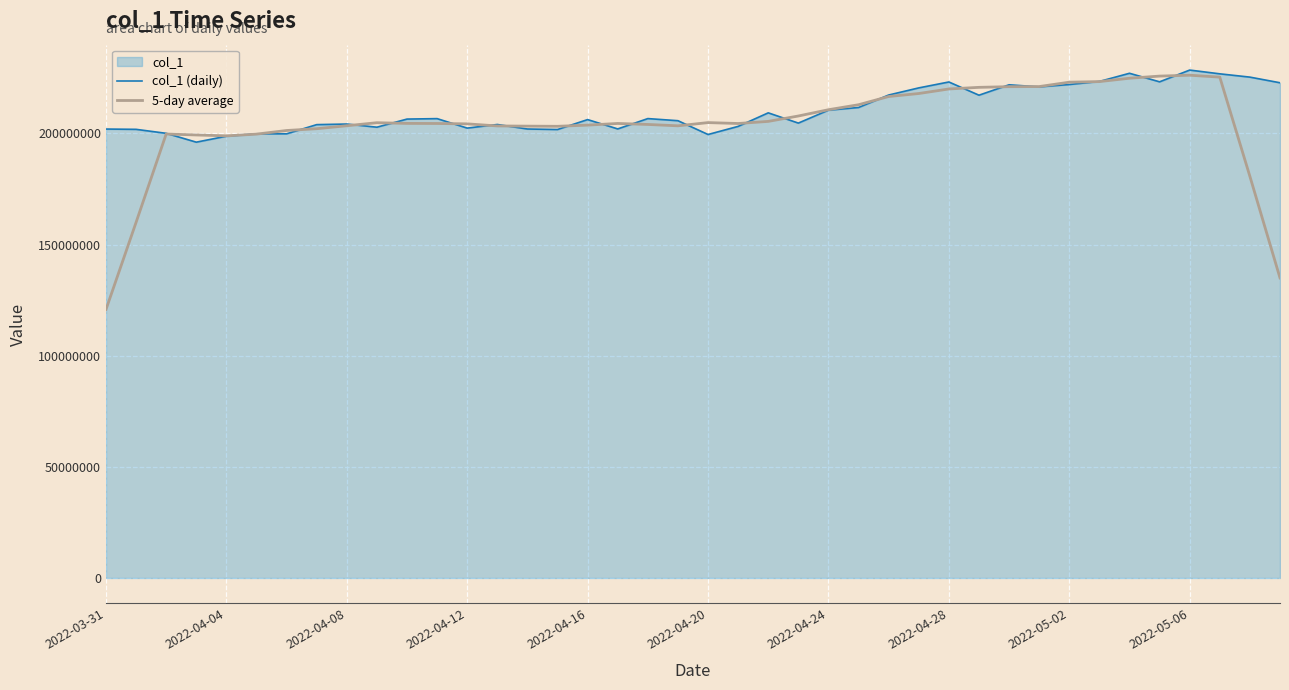

What is the difference between the highest and lowest values at 2022-04-24?

200445.5